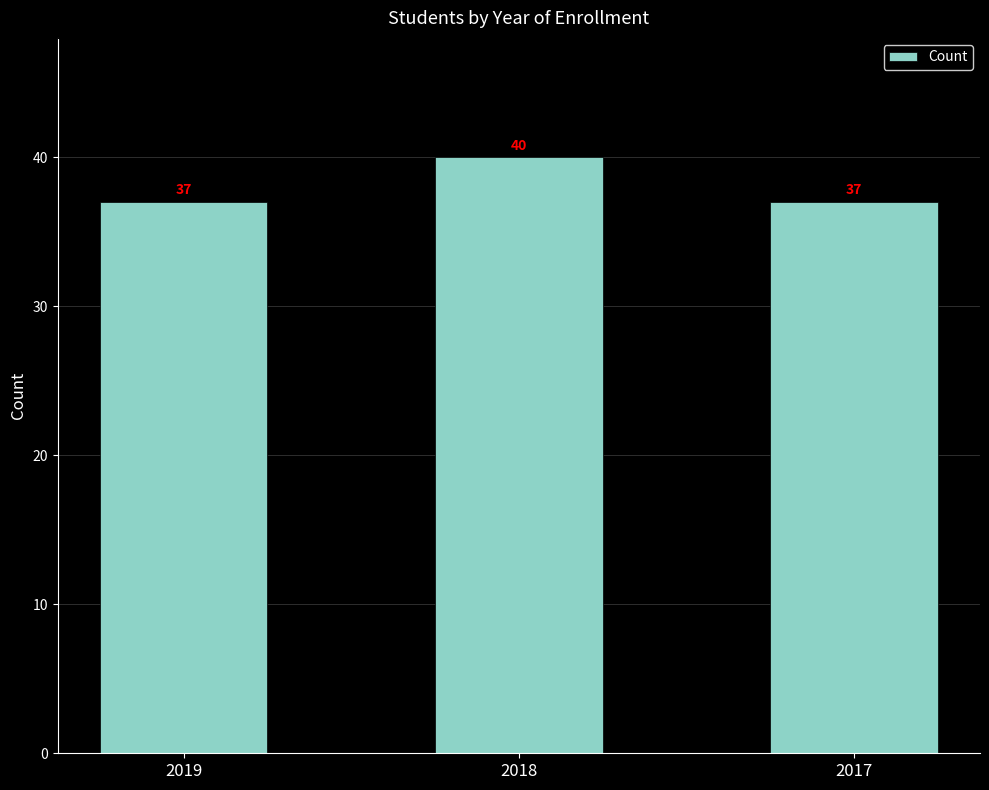

What is the change in value from 2018 to 2017?

-3